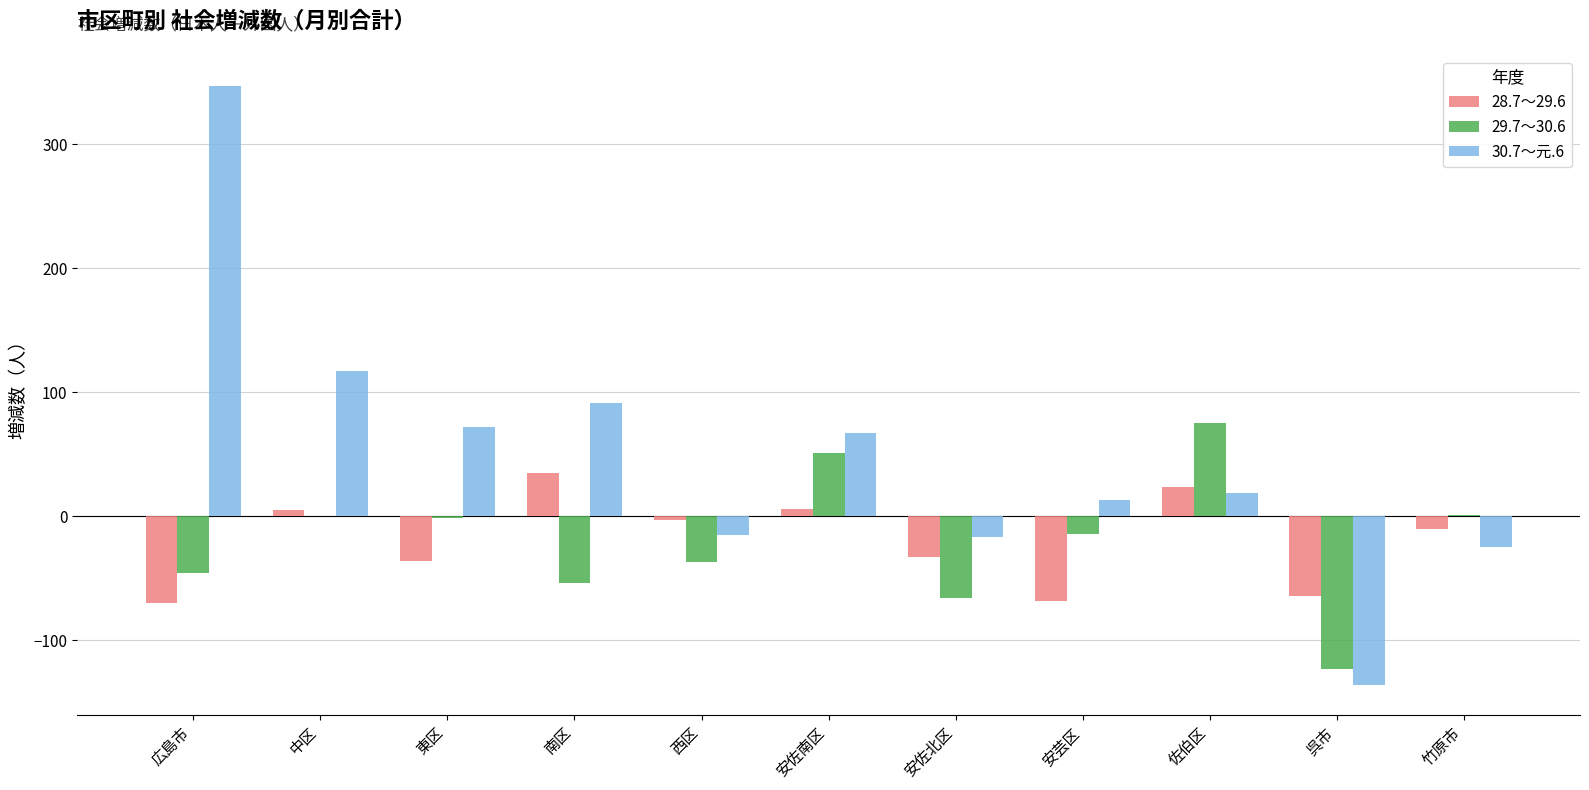

True or false: 28.7～29.6 has a value of 41 at 佐伯区.

False